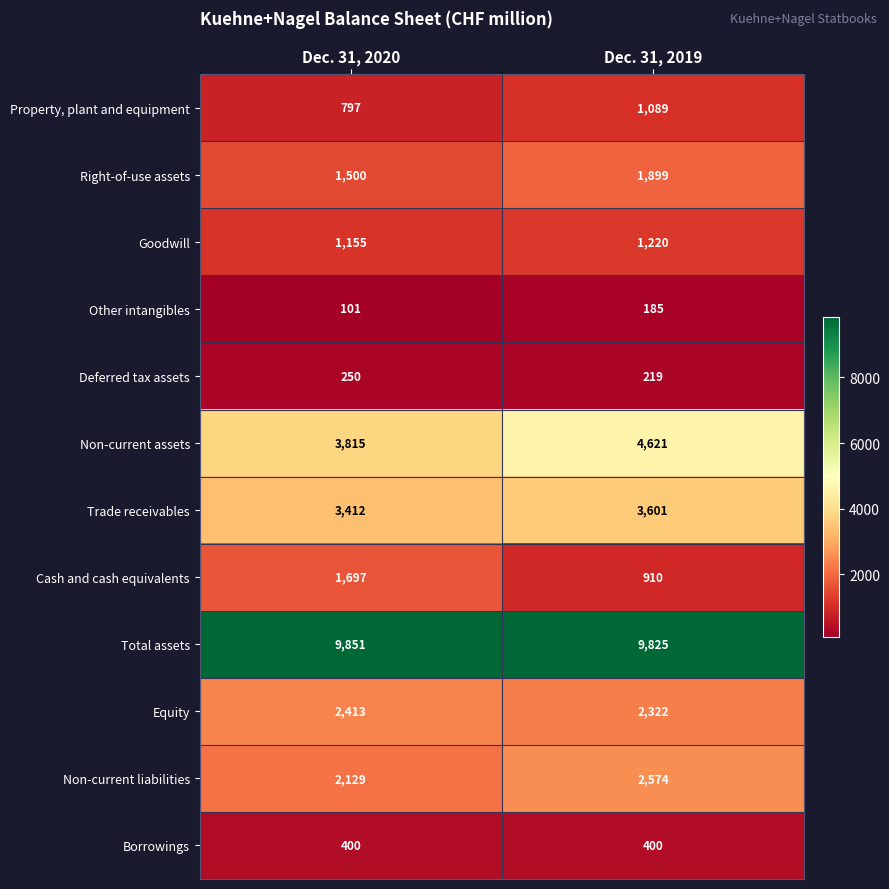

The Non-current liabilities series shows 3465 at Dec. 31, 2020. True or false?

False